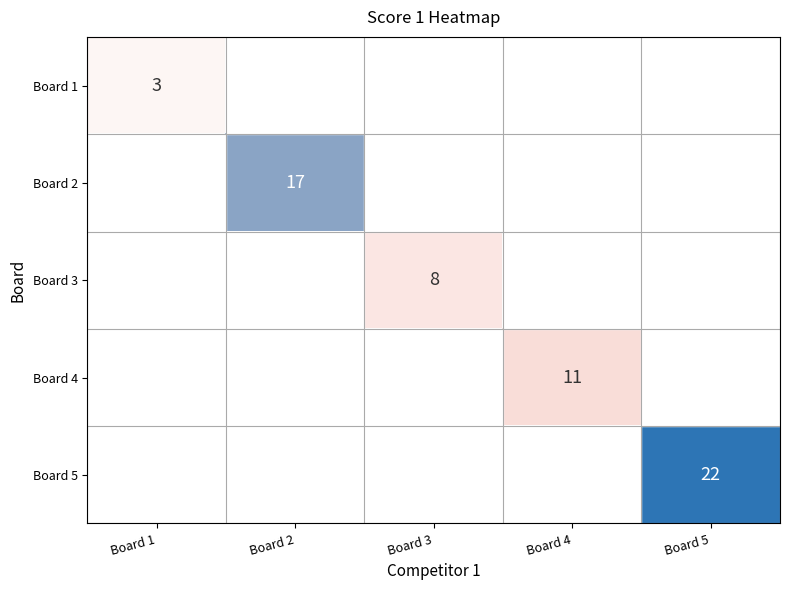

True or false: Board 2 has a value of 17 at Board 2.

True